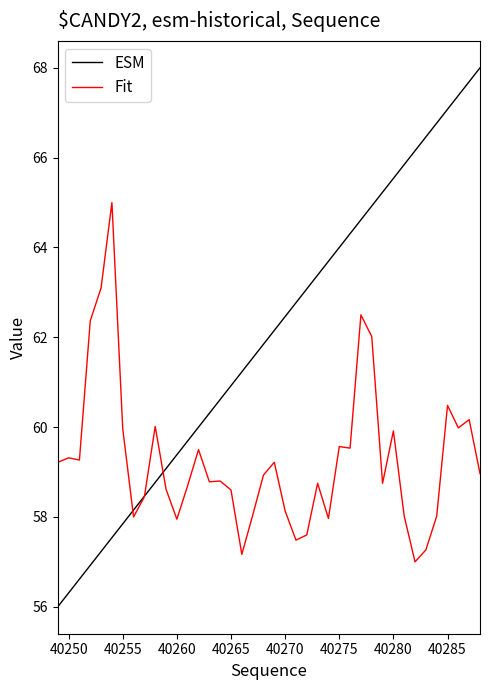

What is the lowest value of the ESM series?

56.0